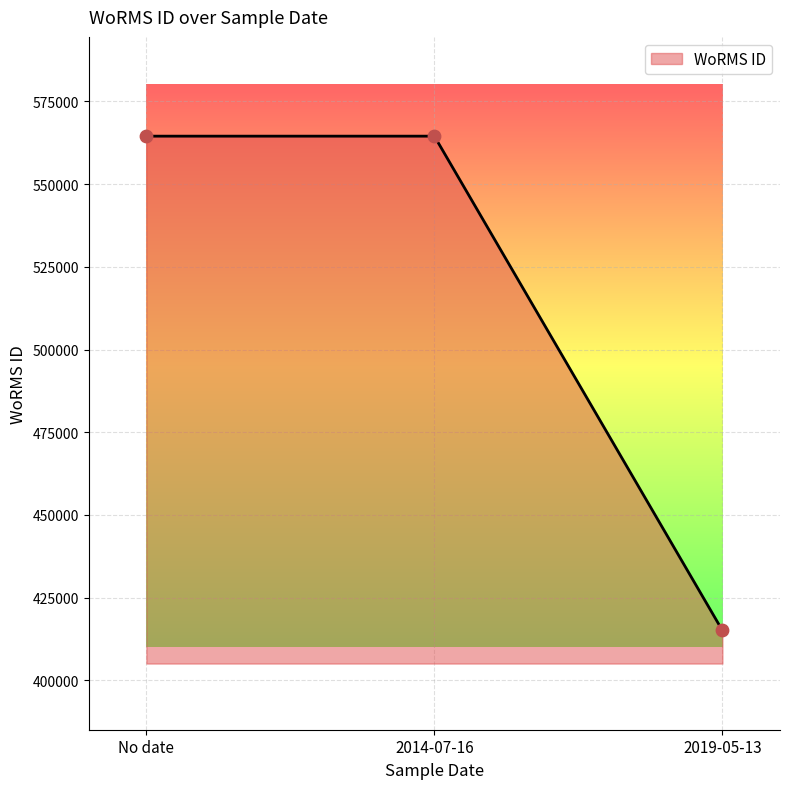

Between No date and 2019-05-13, which is larger?

No date